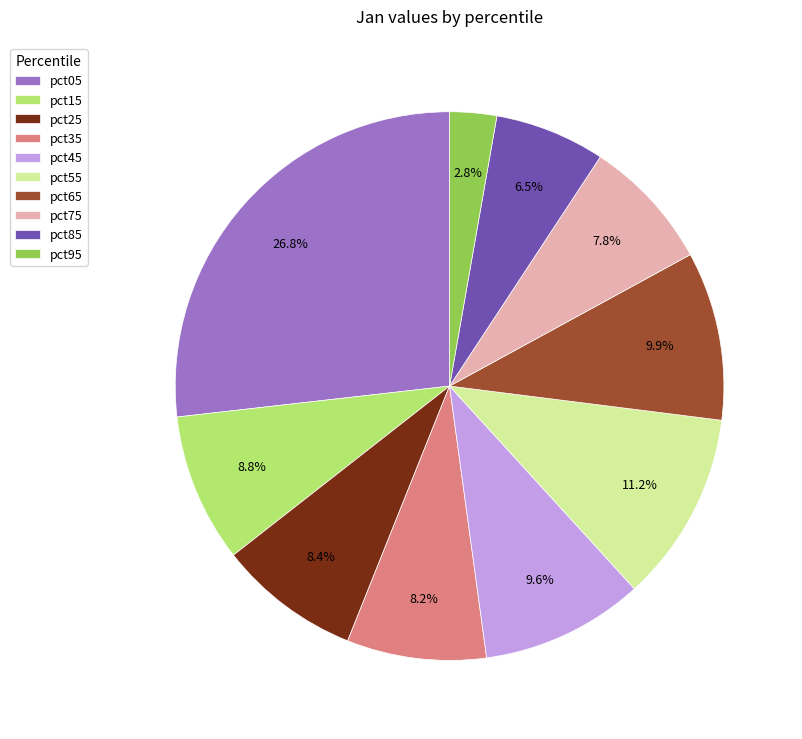

What is the largest slice in the pie chart?

pct05